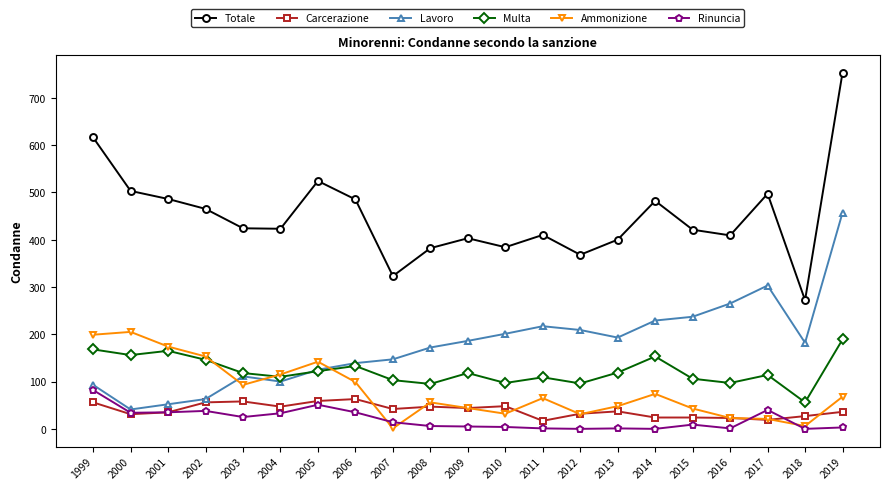

The value of Rinuncia at 2012 is 0. True or false?

True